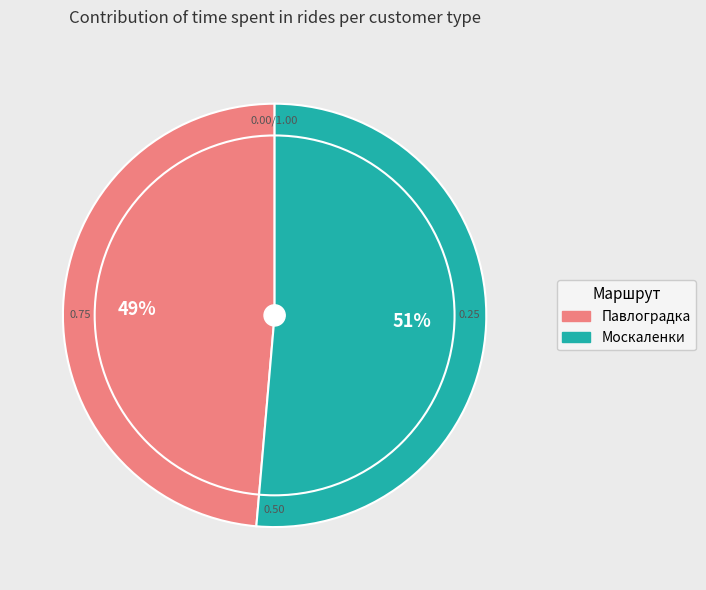

To the nearest percent, what is the combined percentage of Павлоградка and Москаленки?

100%